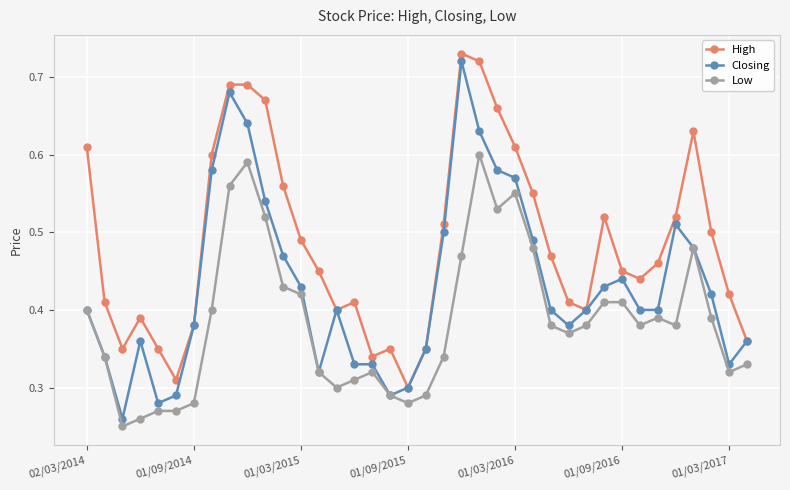

At how many categories does at least one series exceed 0?

38